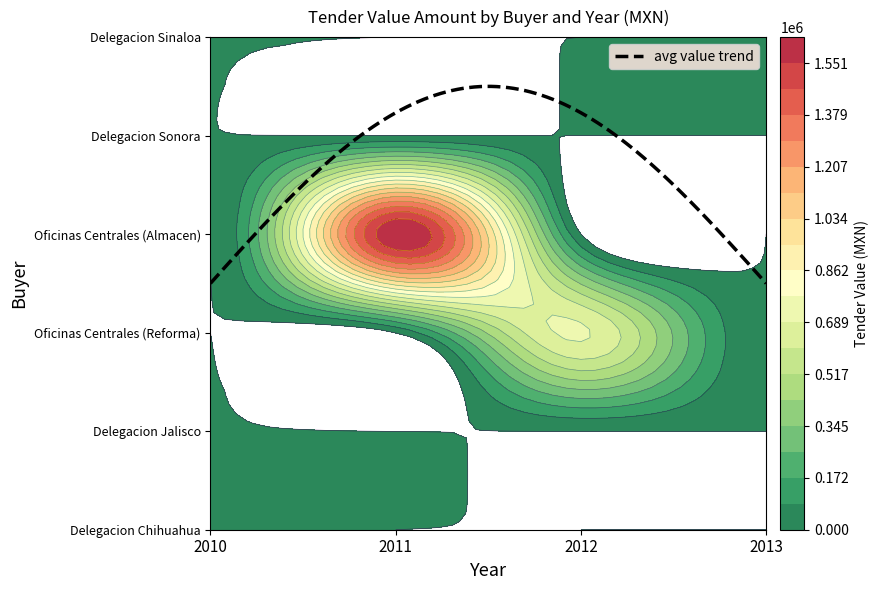

Which series has the largest total across all categories?

Oficinas Centrales (Almacen)